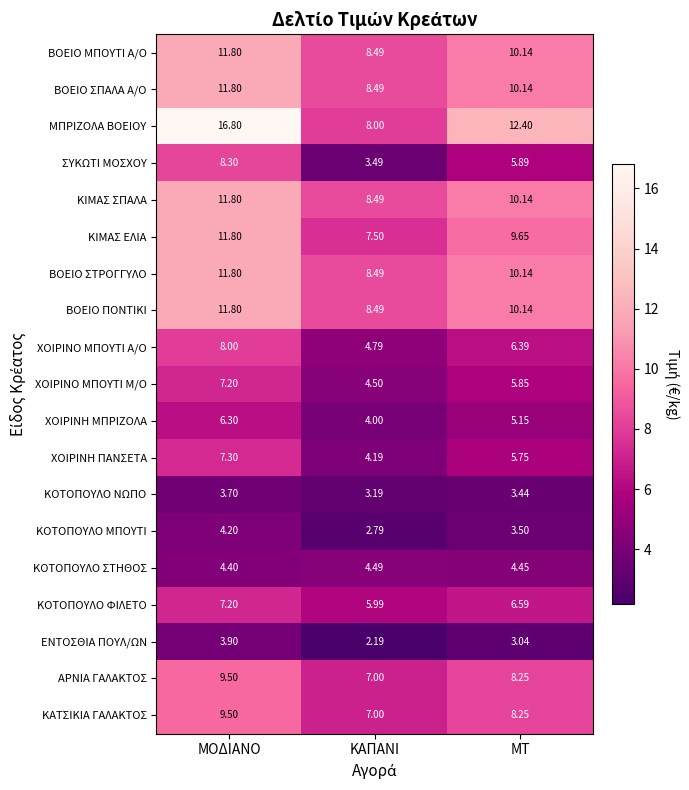

At which label does ΜΠΡΙΖΟΛΑ ΒΟΕΙΟΥ first exceed 12?

ΜΟΔΙΑΝΟ